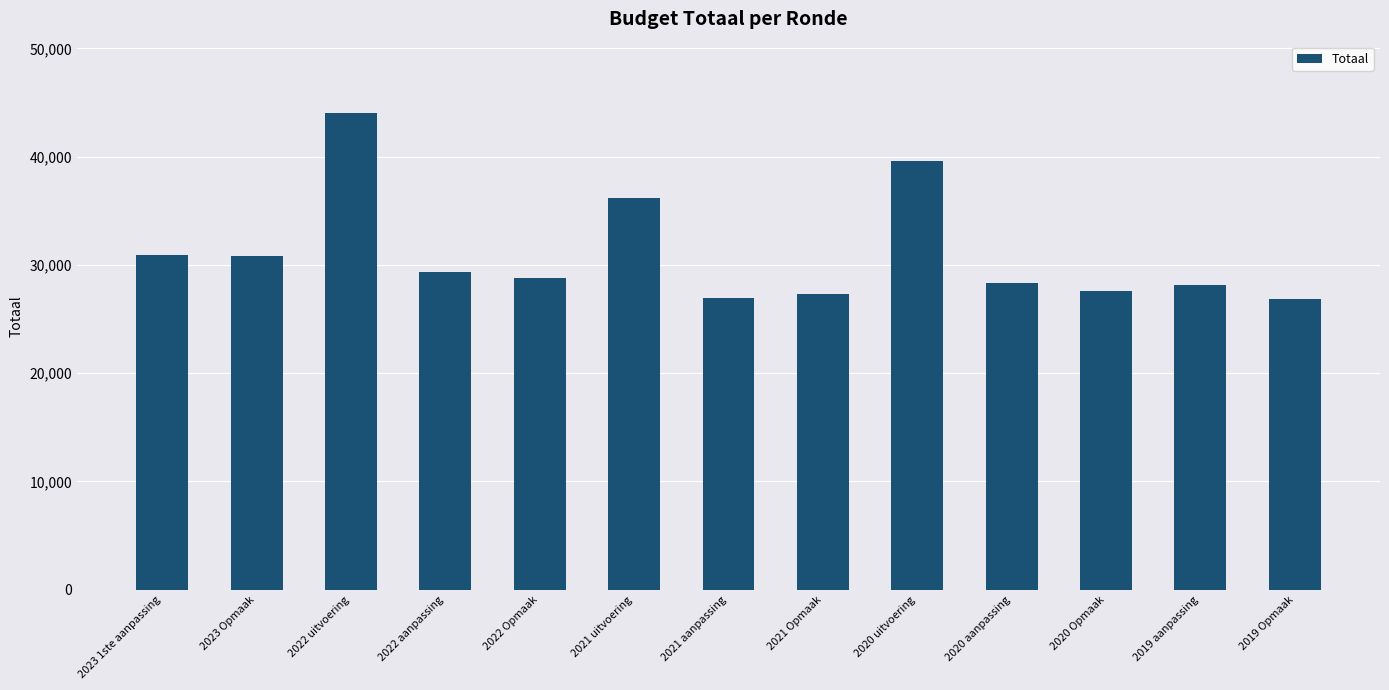

What is the minimum value shown in the chart?

26862